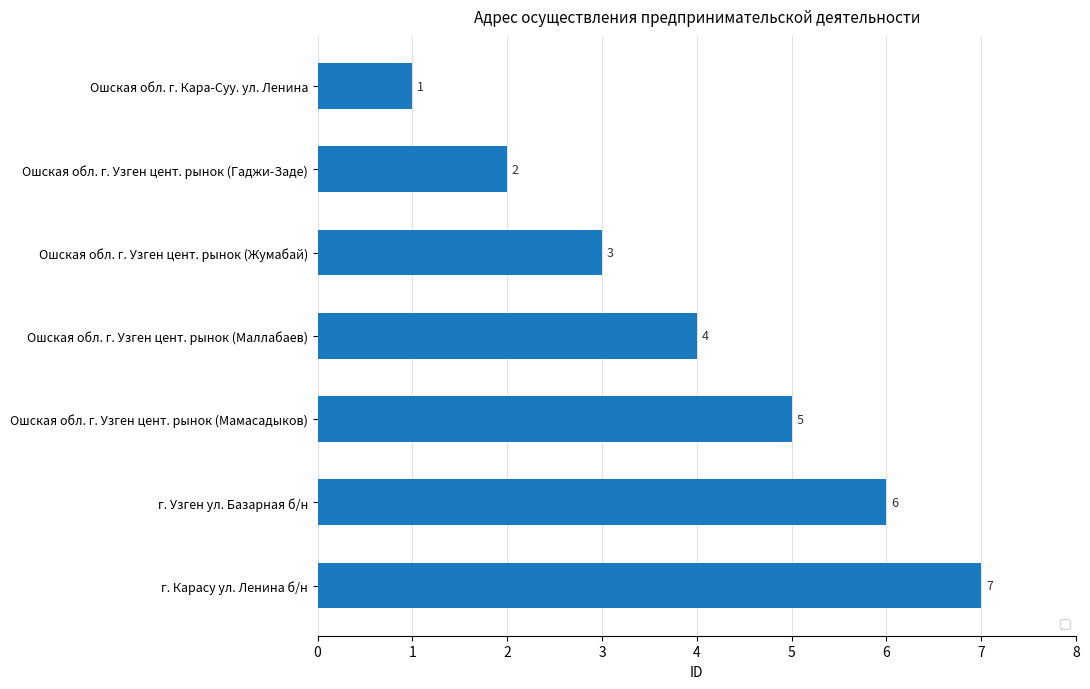

How many distinct data groups are displayed?

1